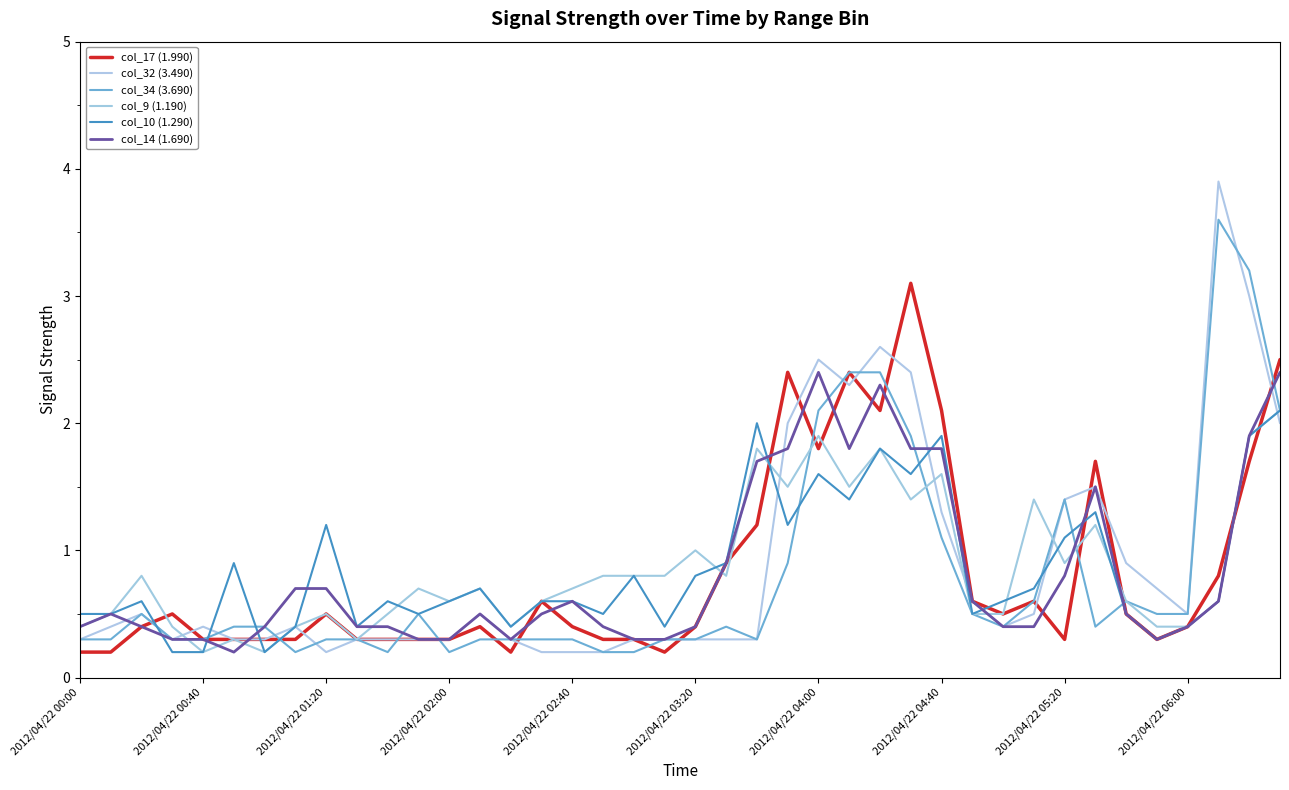

How many lines are shown in the chart?

6